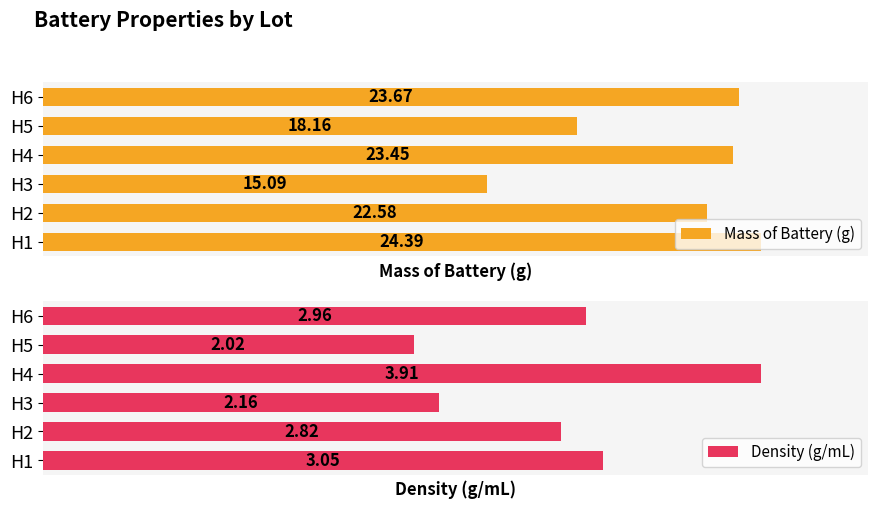

Reading right to left, what are all the values shown in this chart?

Mass of Battery (g): 23.7	18.2	23.4	15.1	22.6	24.4
Density (g/mL): 3.0	2.0	3.9	2.2	2.8	3.0